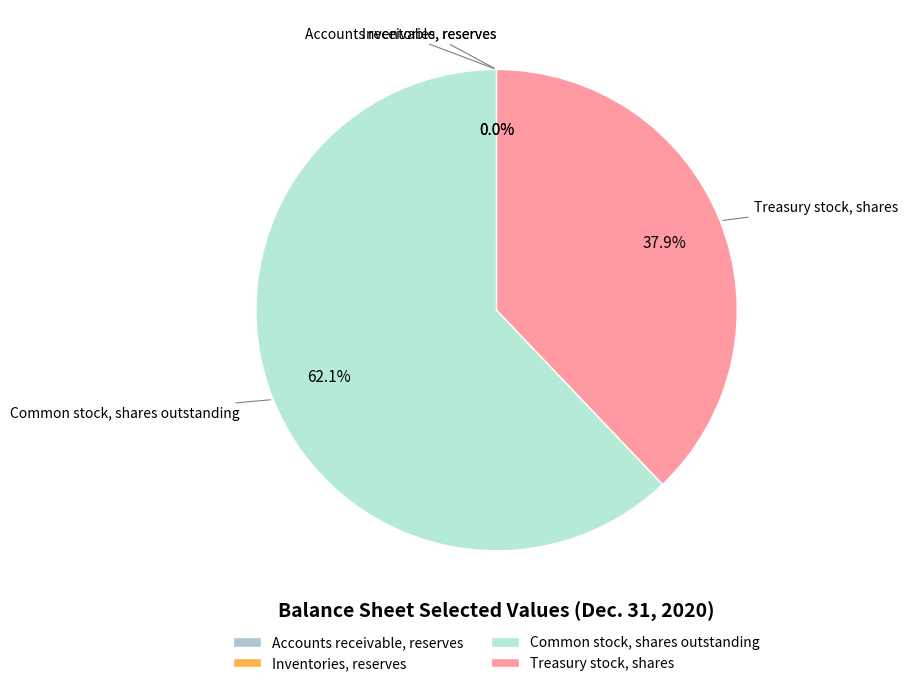

Combined, what portion of the pie is Treasury stock, shares and Common stock, shares outstanding?

100.0%